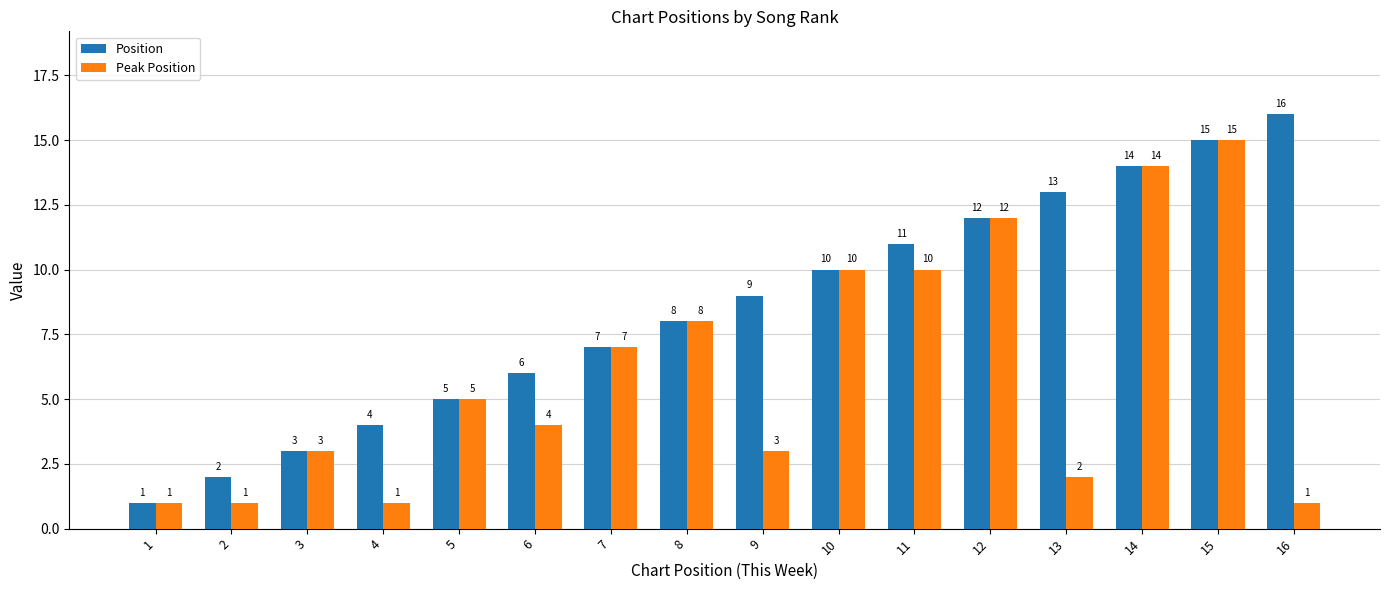

At which label is Position closest to 8?

8